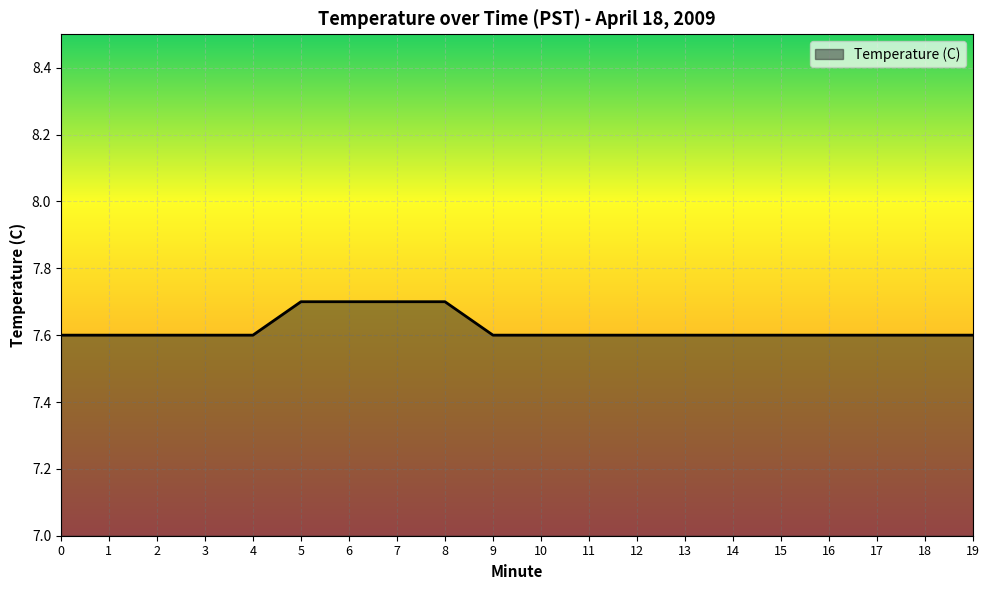

What is the ratio of the value at 4 to the value at 6?

1.0